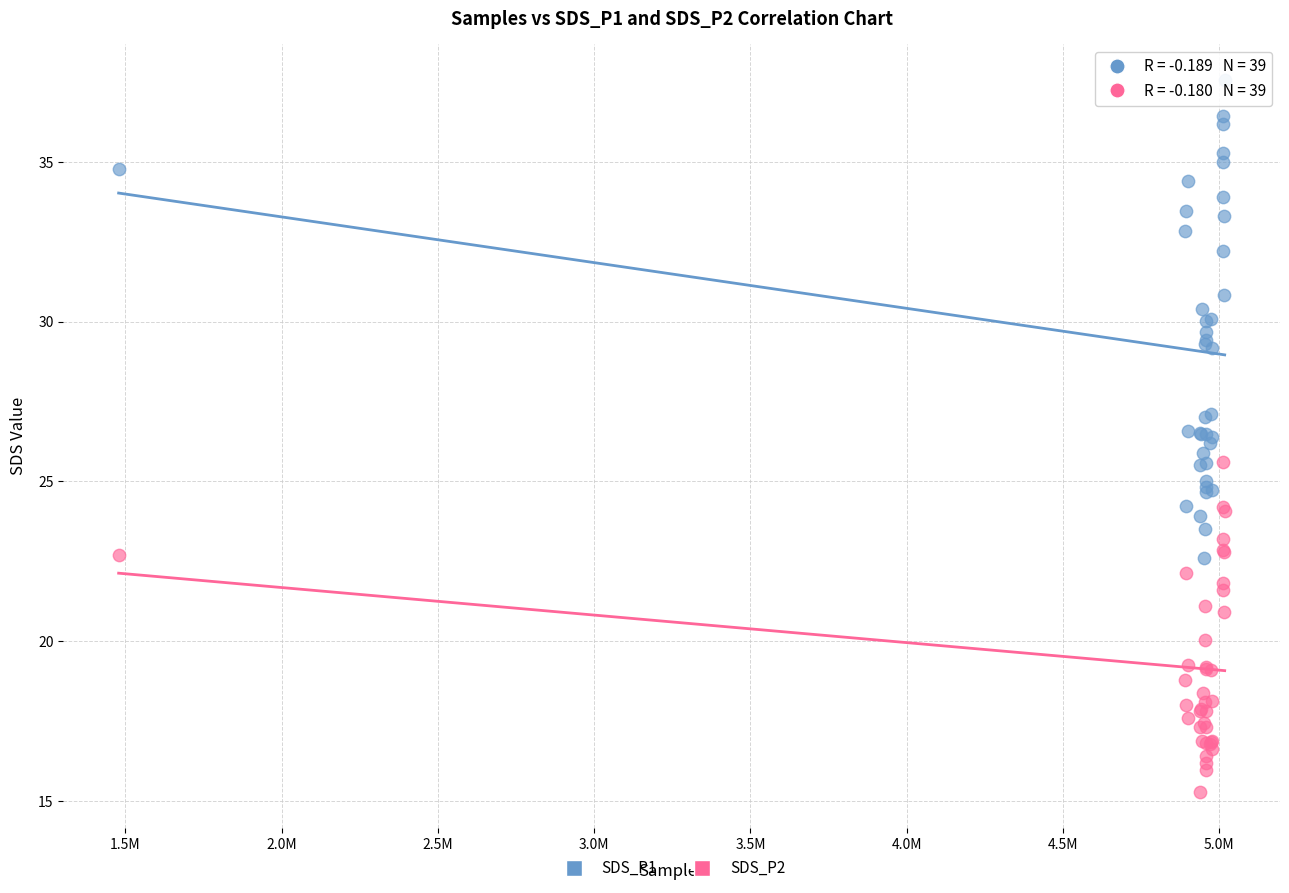

Which series contains the lowest Y value?

SDS_P2